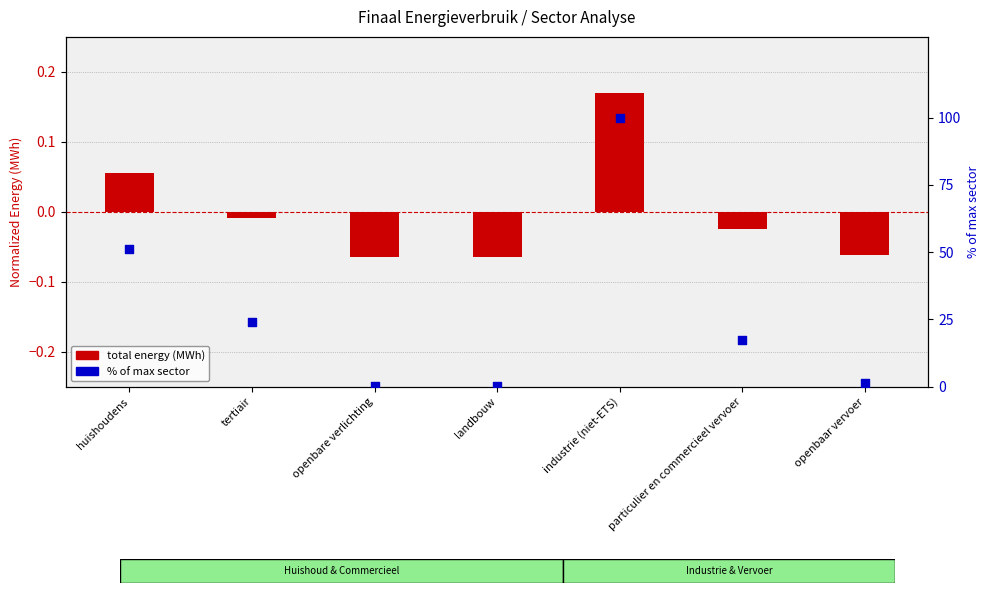

At which category is the sum across all series the highest?

industrie (niet-ETS)